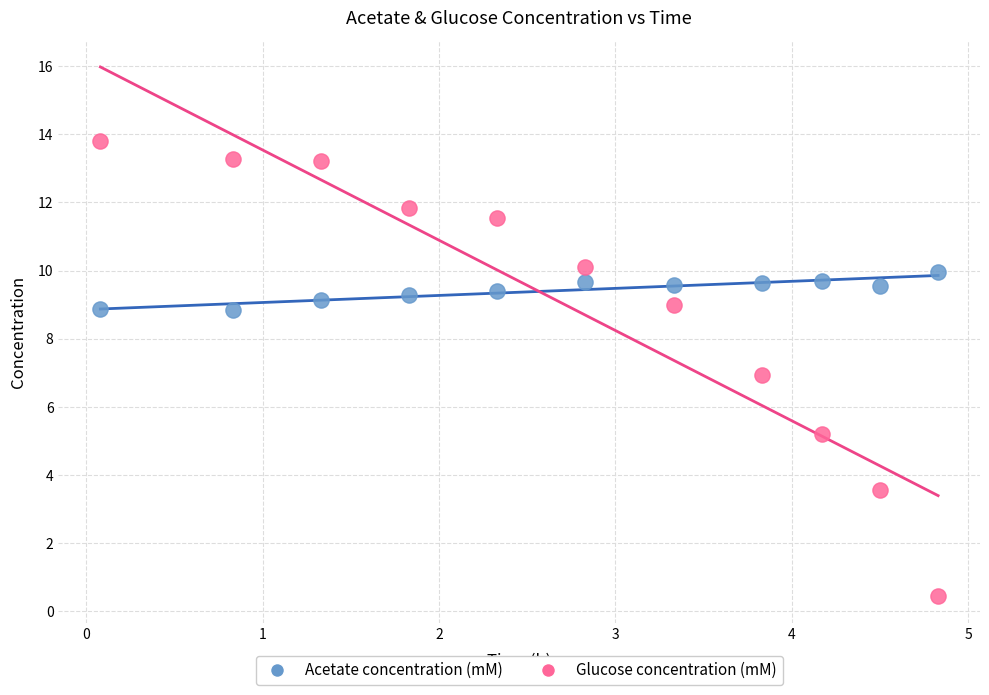

Which series has the widest spread of Y values?

Glucose concentration (mM)